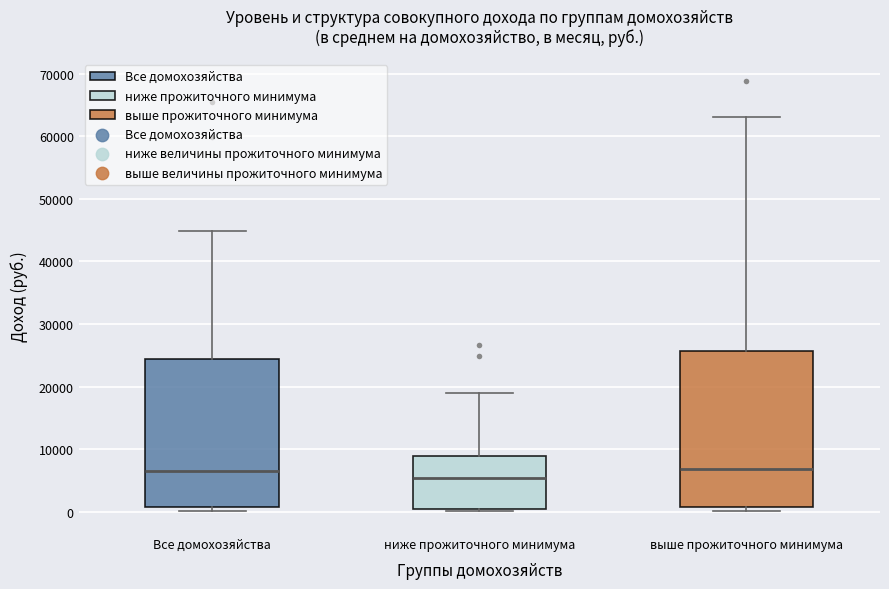

Reading left to right, read every box against the y-axis: the position of its median line, the range the box covers, and the ends of its whiskers. The values are not printed on the chart, so give them approximately, as read against the axis.

Все домохозяйства: median 7000, box 1000 to 24000, whiskers 0 to 45000
ниже прожиточного минимума: median 5000, box 0 to 9000, whiskers 0 (just below the box's lower edge) to 19000
выше прожиточного минимума: median 7000, box 1000 to 26000, whiskers 0 to 63000